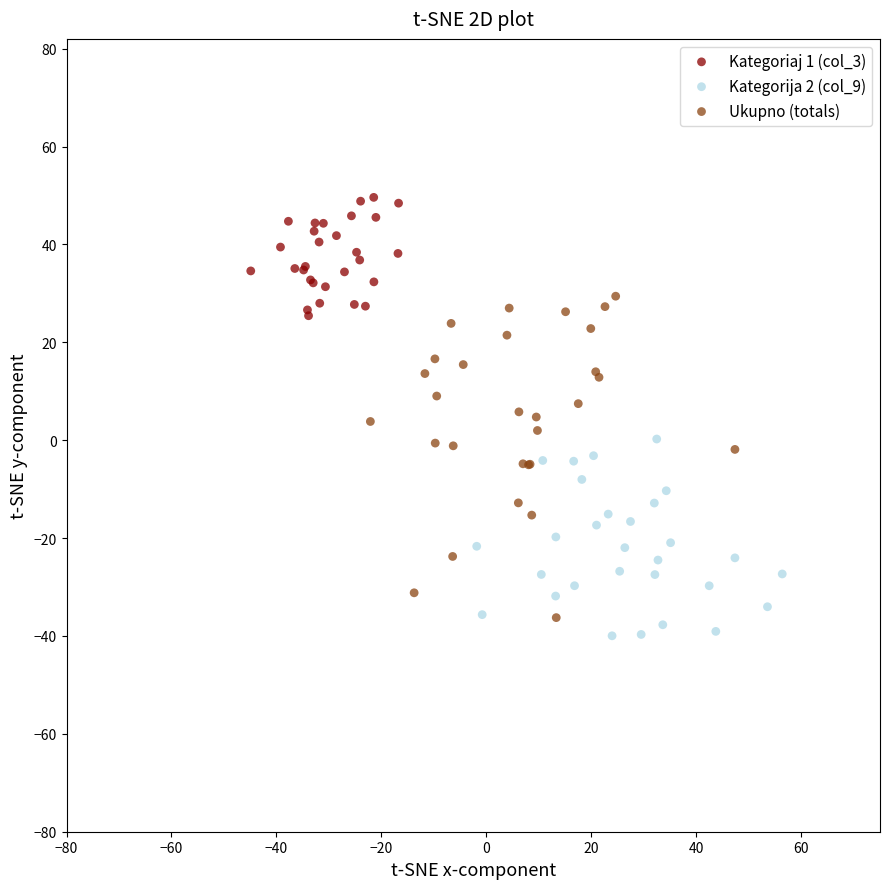

Which series contains the highest Y value?

Kategoriaj 1 (col_3)